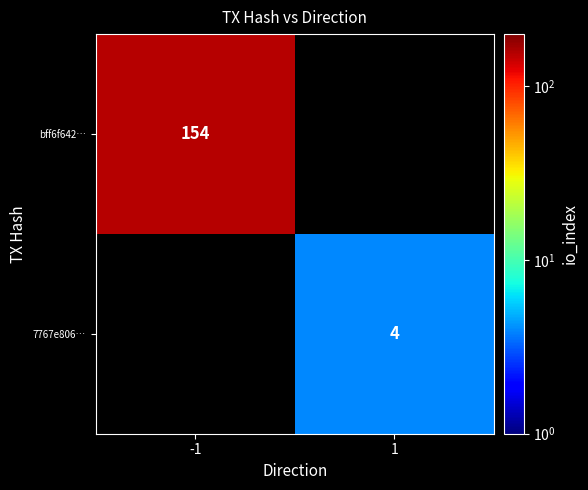

What is the minimum value shown in the chart?

4.0